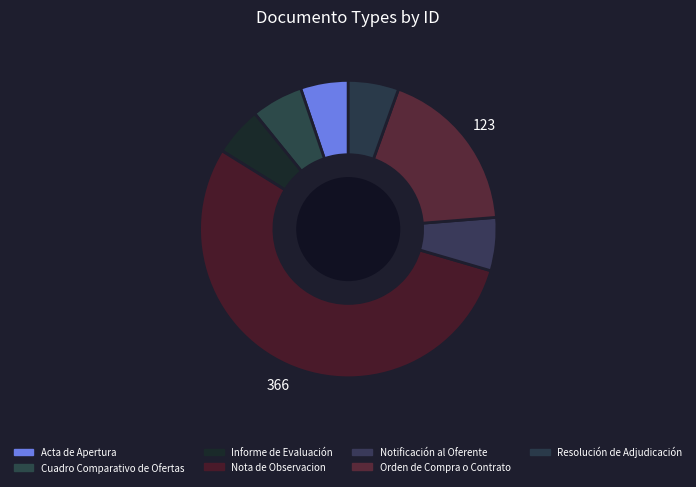

Do Notificación al Oferente and Acta de Apertura together represent more than half of the pie?

No